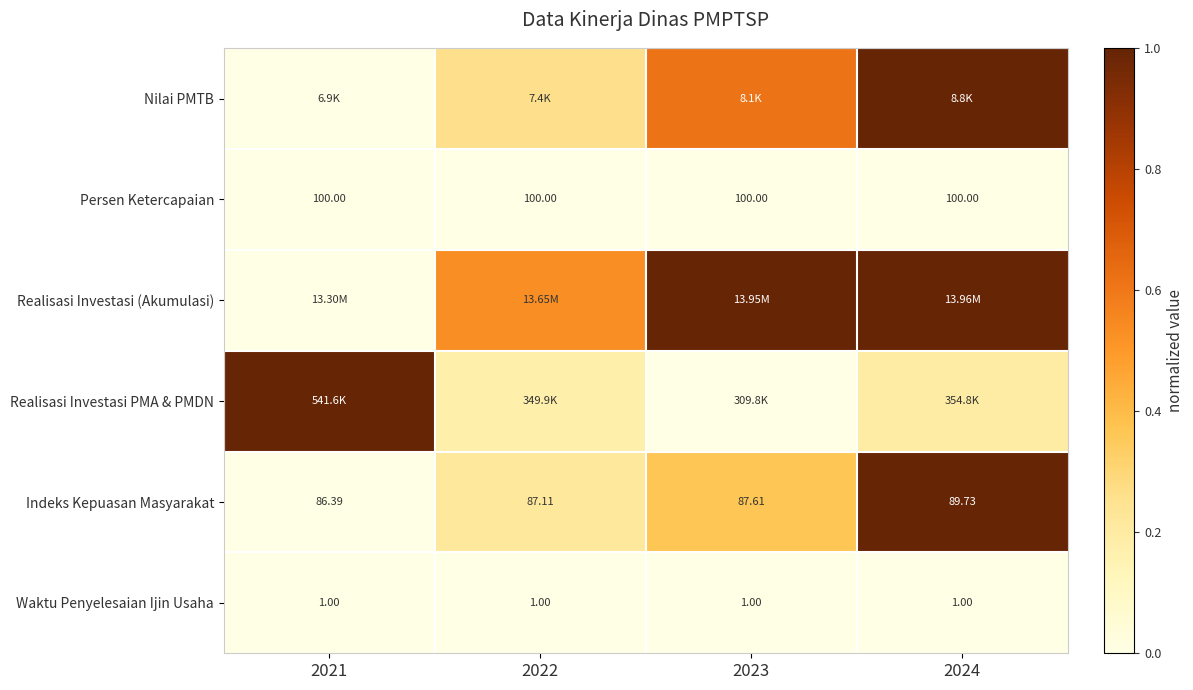

At how many categories does at least one series exceed 0?

4